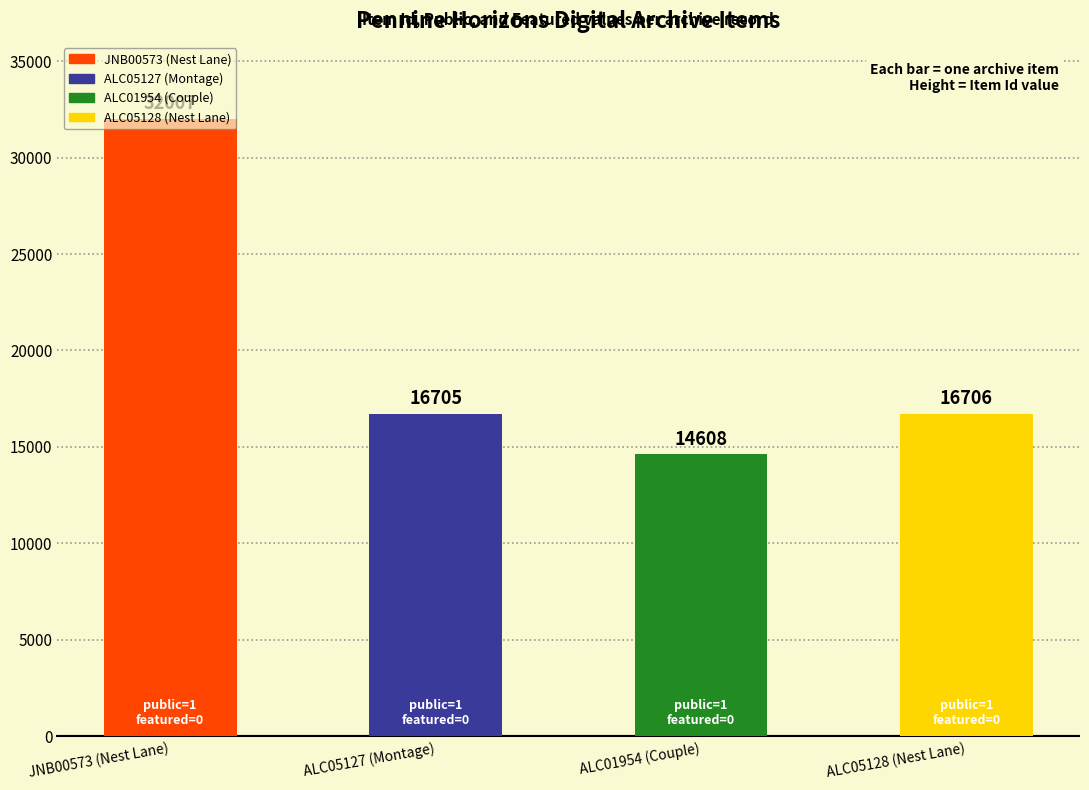

What is the difference between the maximum and minimum values?

17399